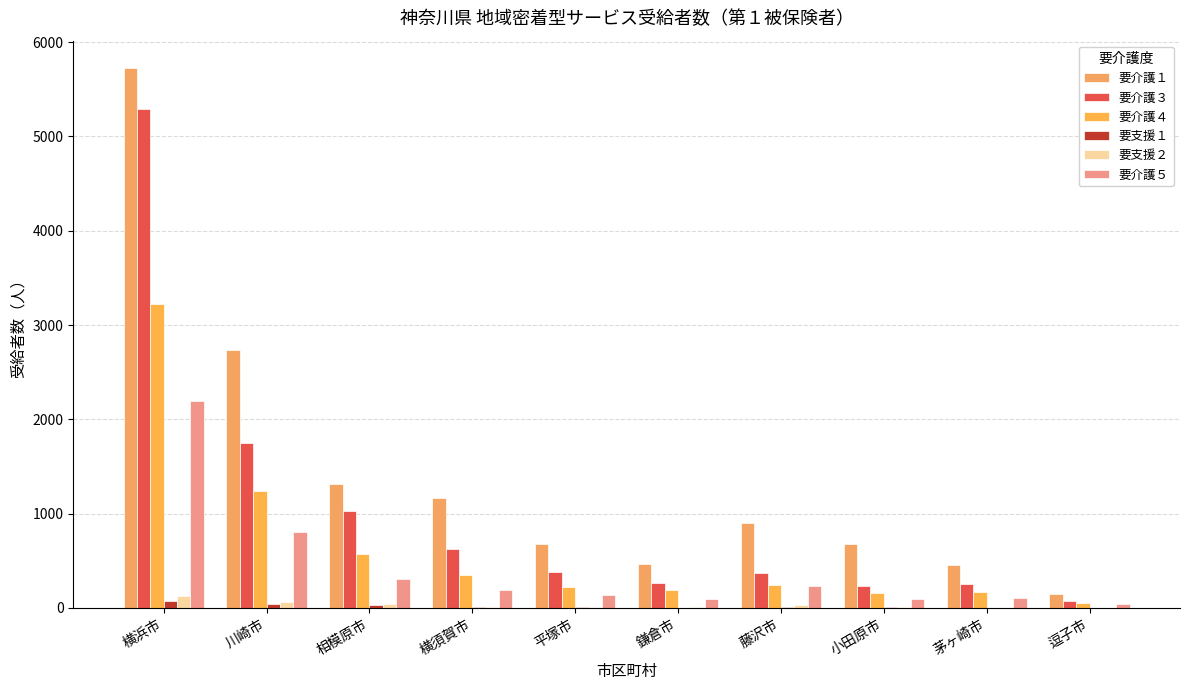

What are all the series names shown in the legend?

要介護１, 要介護３, 要介護４, 要支援１, 要支援２, 要介護５